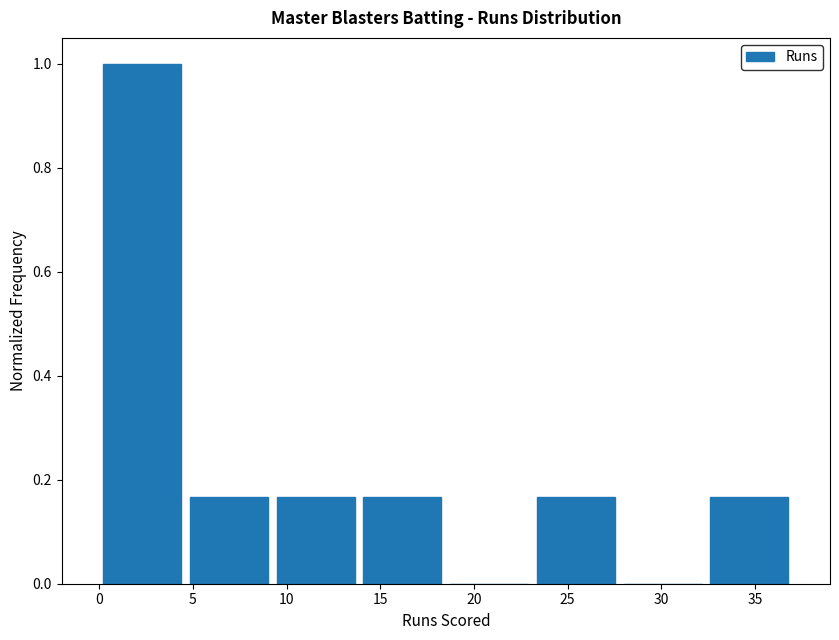

Reading left to right, list every bar in this chart as the range it spans on the x-axis followed by its height. Neither the bar edges nor the heights are printed on the chart, so give them approximately, as read against the axes.

0.0 to 4.5: 1.00
4.5 to 9.5: 0.16
9.5 to 14.0: 0.16
14.0 to 18.5: 0.16
18.5 to 23.0: 0
23.0 to 28.0: 0.16
28.0 to 32.5: 0
32.5 to 37.0: 0.16